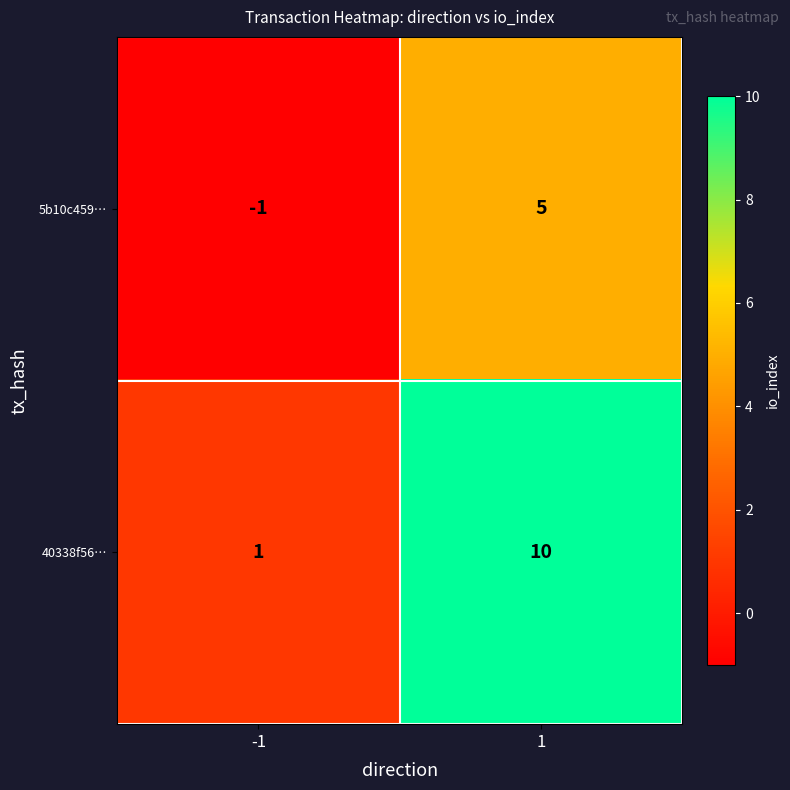

Which series has the largest total across all categories?

40338f56…